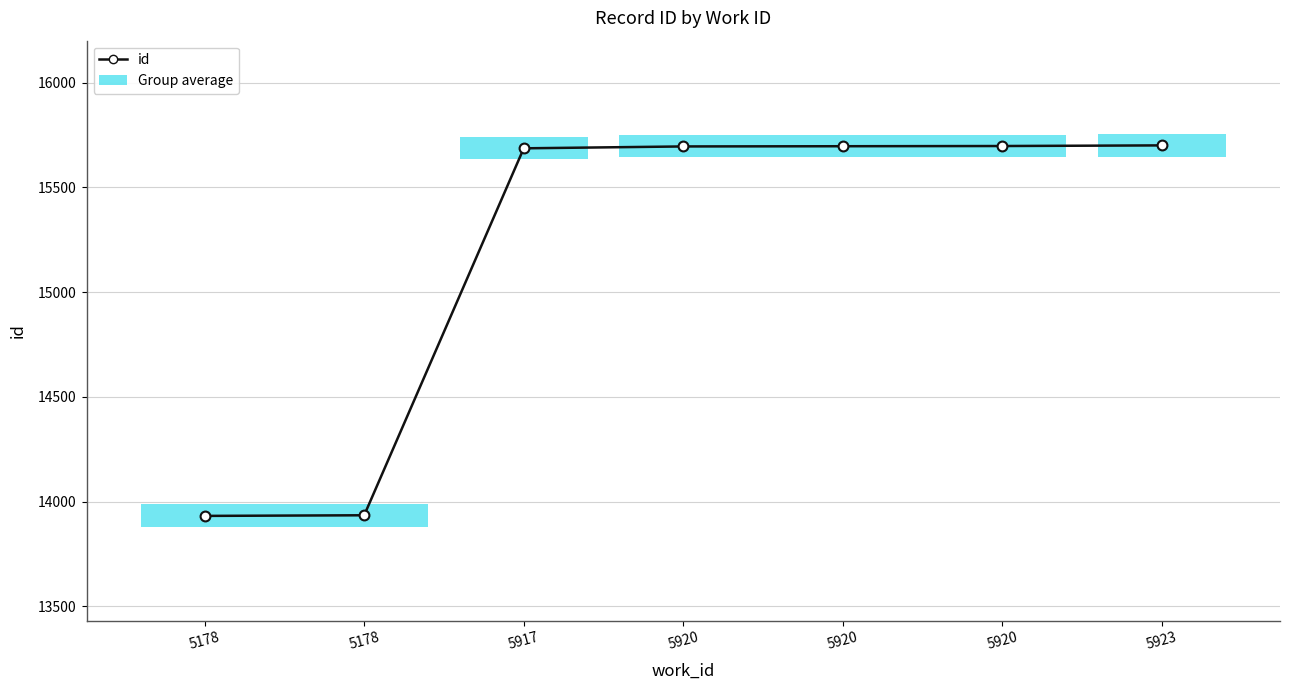

What is the change in value from 5178 to 5920?

+1765